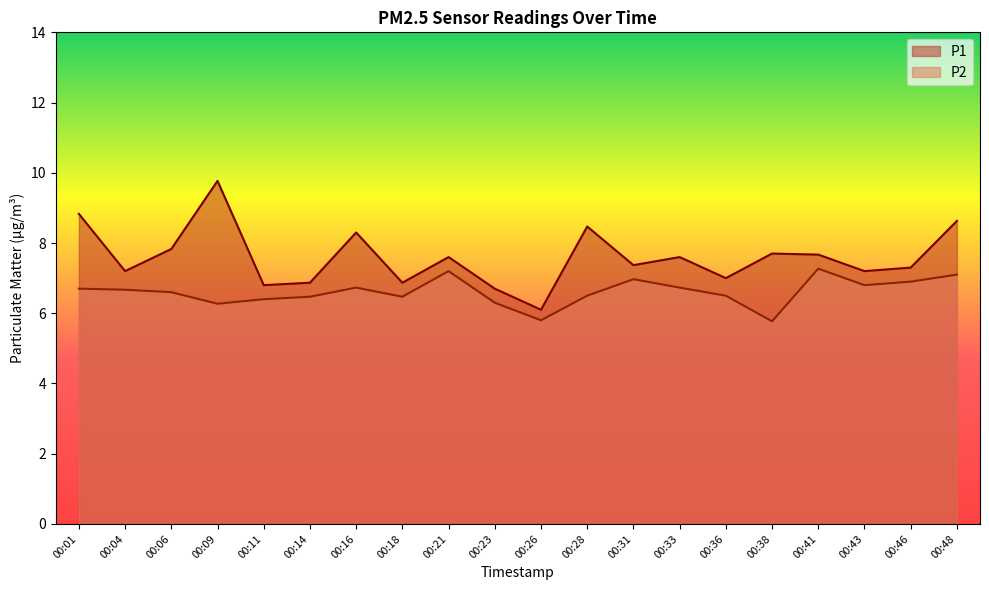

Is it true that P2 equals 6.3 at 00:09?

True